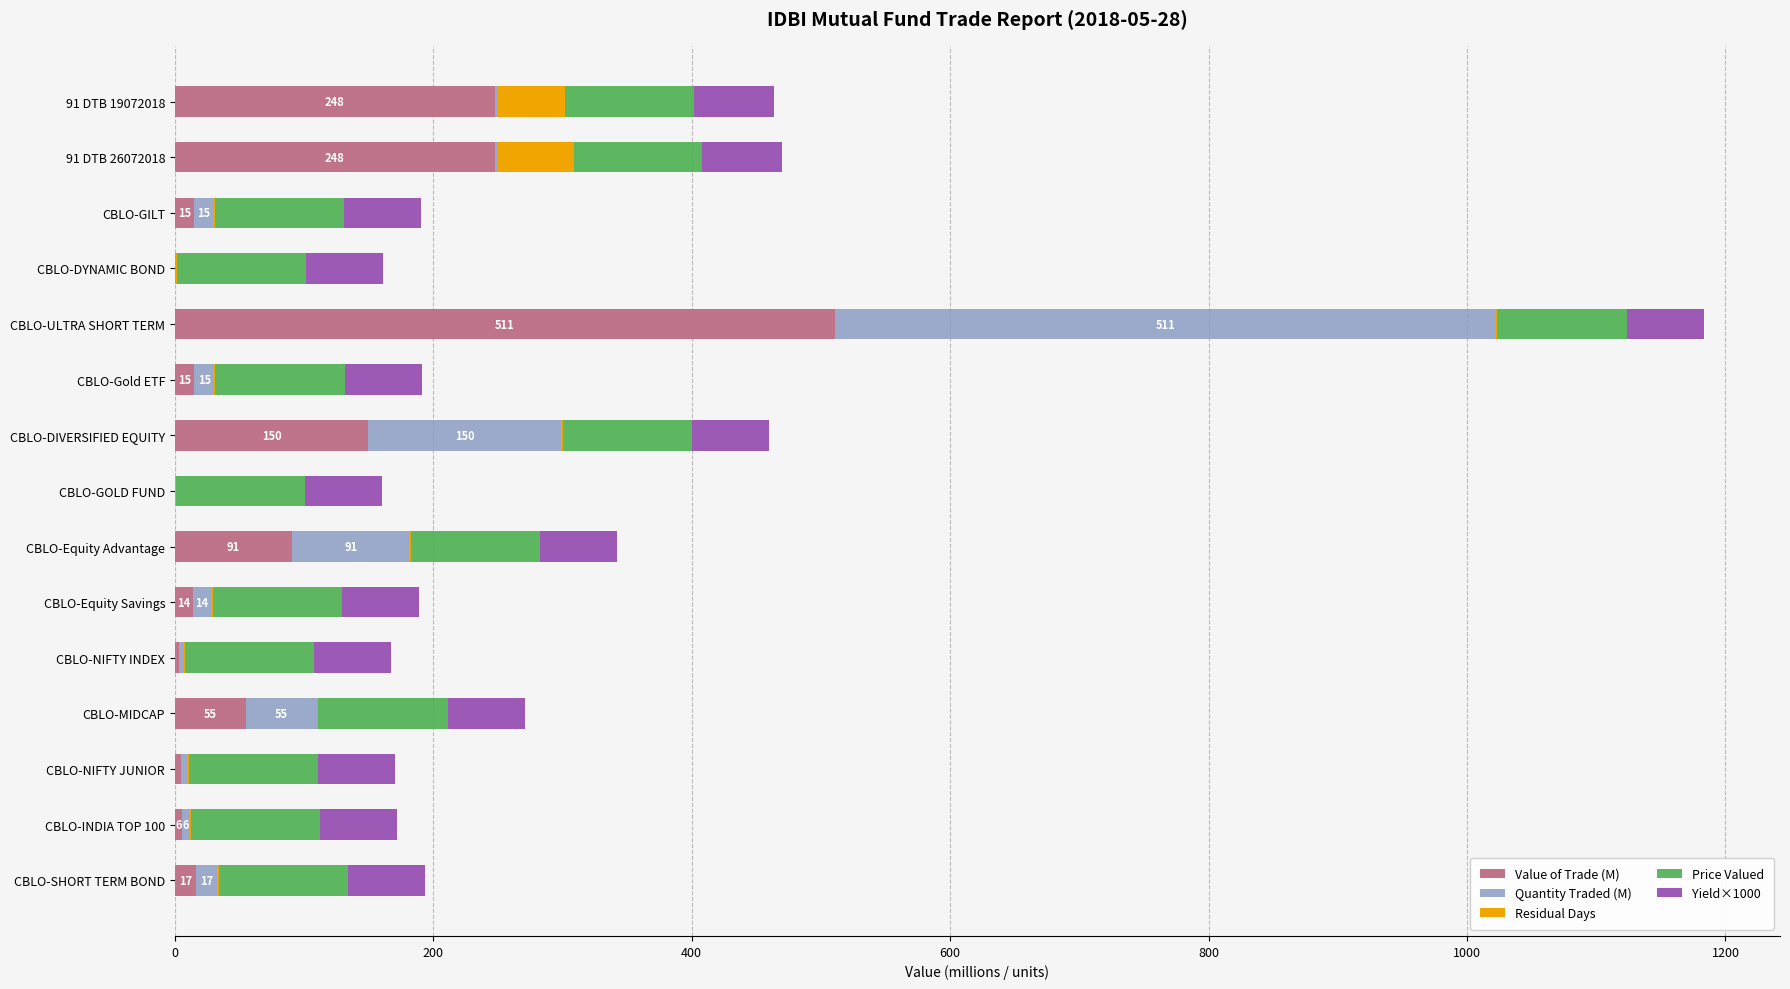

At which label does Value of Trade (M) reach its peak?

CBLO-ULTRA SHORT TERM